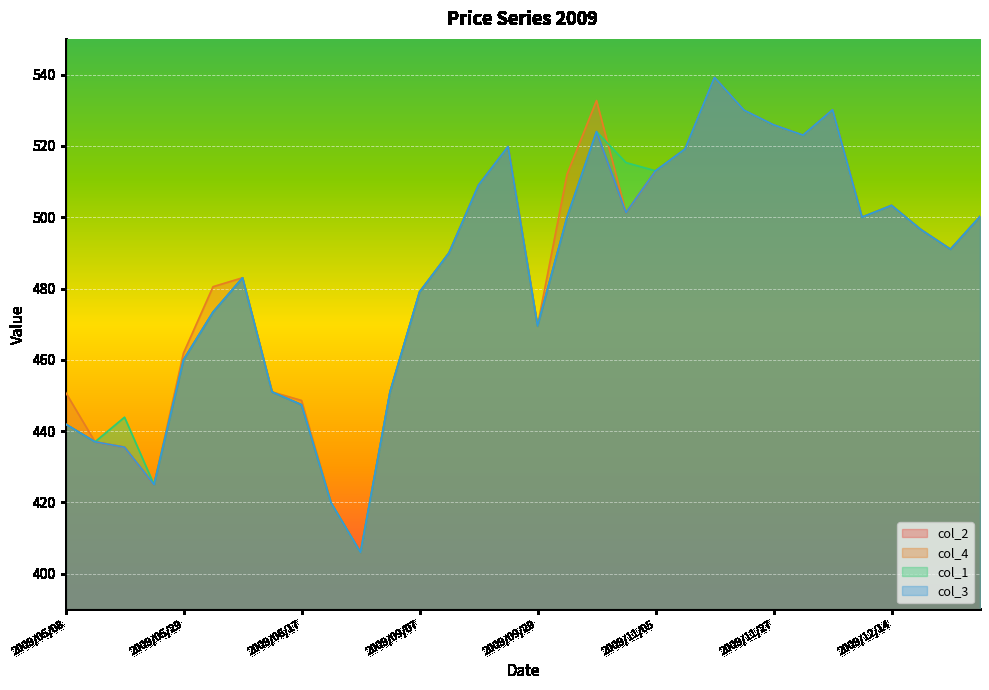

Which category has the highest value in the col_4 series?

2009/11/19